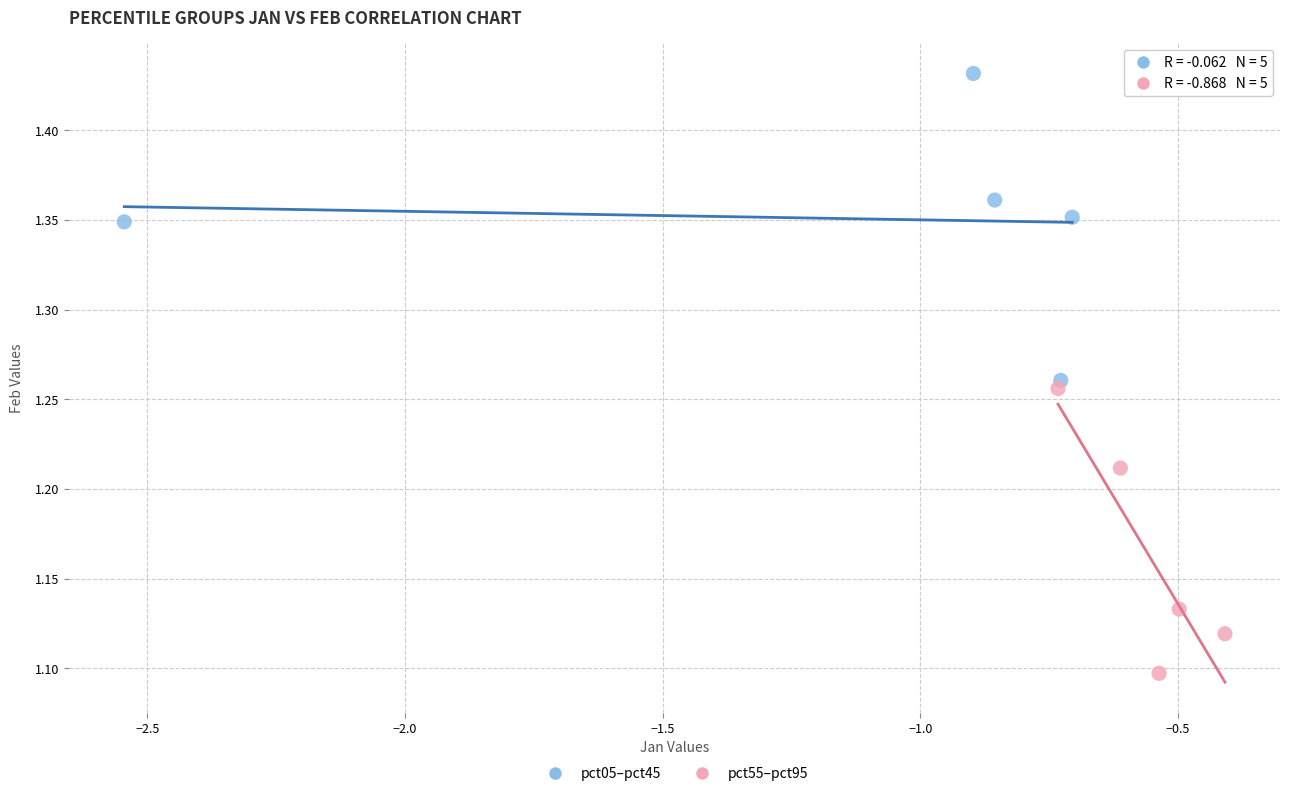

Which series has the largest Y range (max minus min)?

pct05–pct45